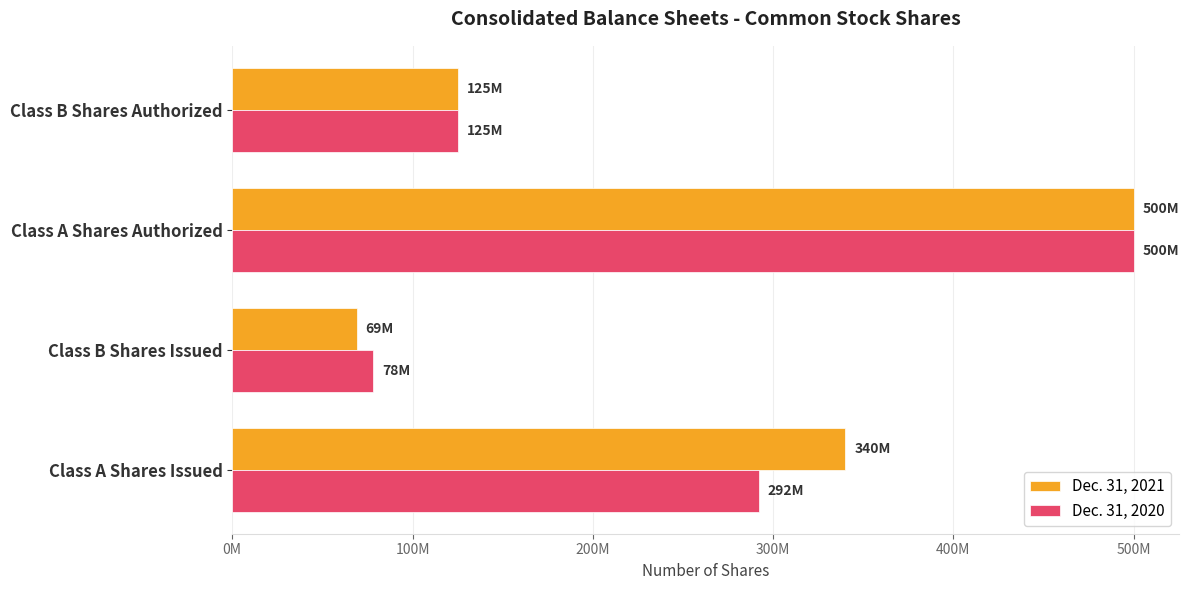

What are all the series names shown in the legend?

Dec. 31, 2021, Dec. 31, 2020